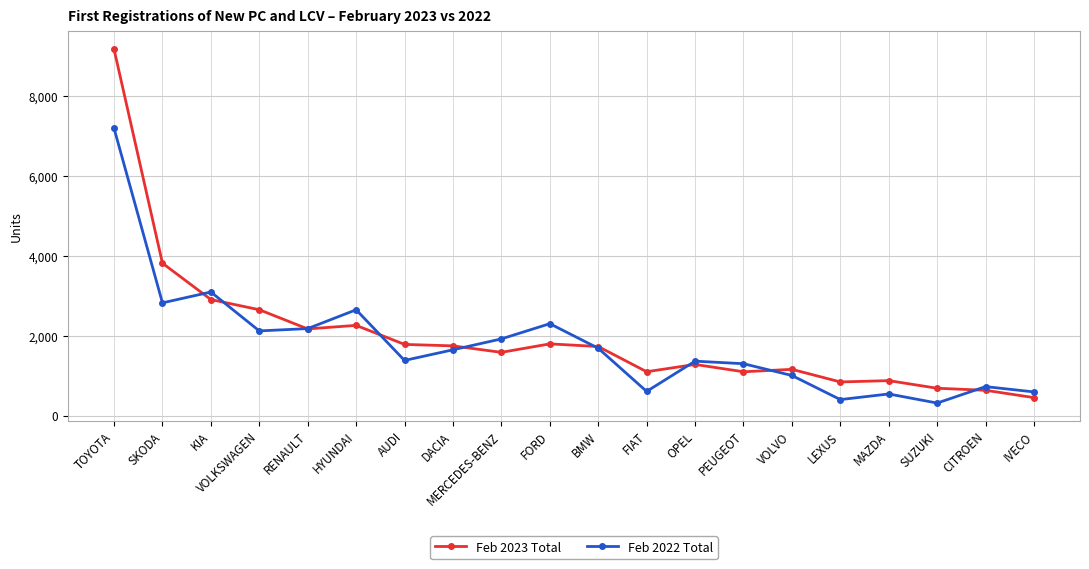

Is the value of Feb 2022 Total at CITROEN greater than the value of Feb 2023 Total at HYUNDAI?

No